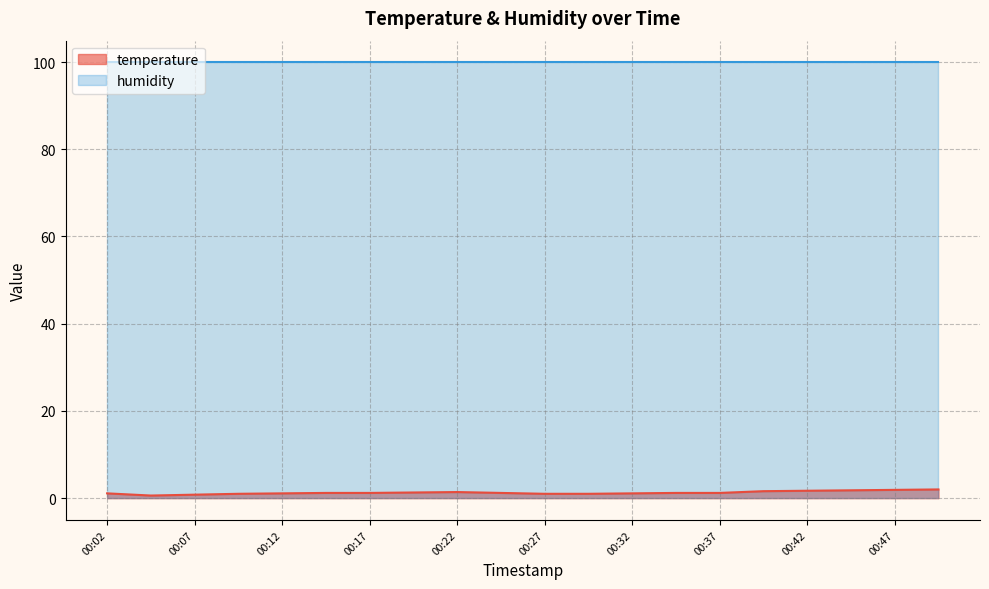

Which label corresponds to the smallest value in the chart?

00:04